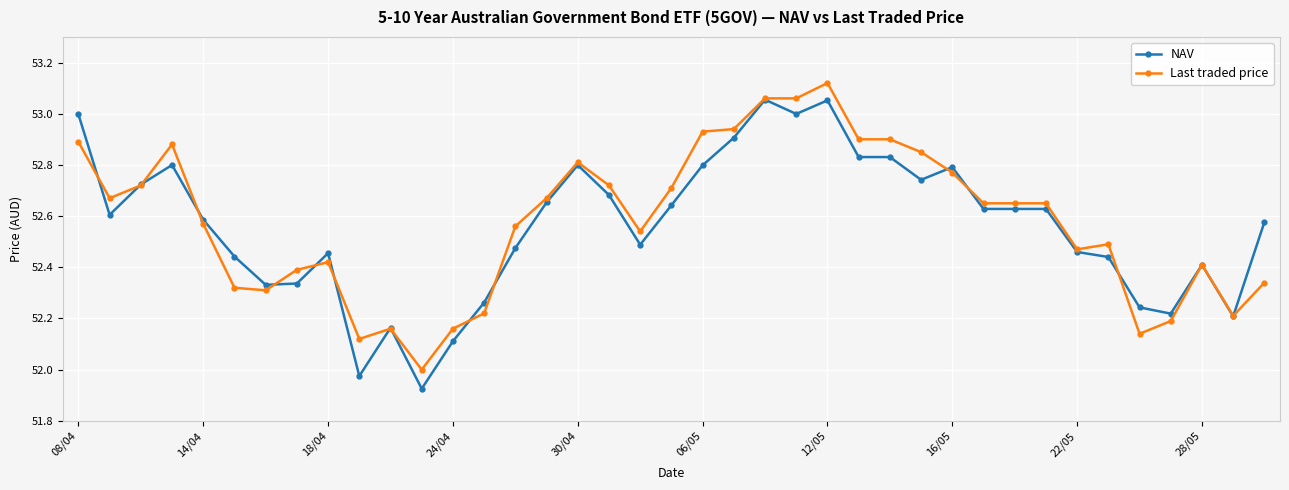

Which series has the largest range (max minus min)?

NAV